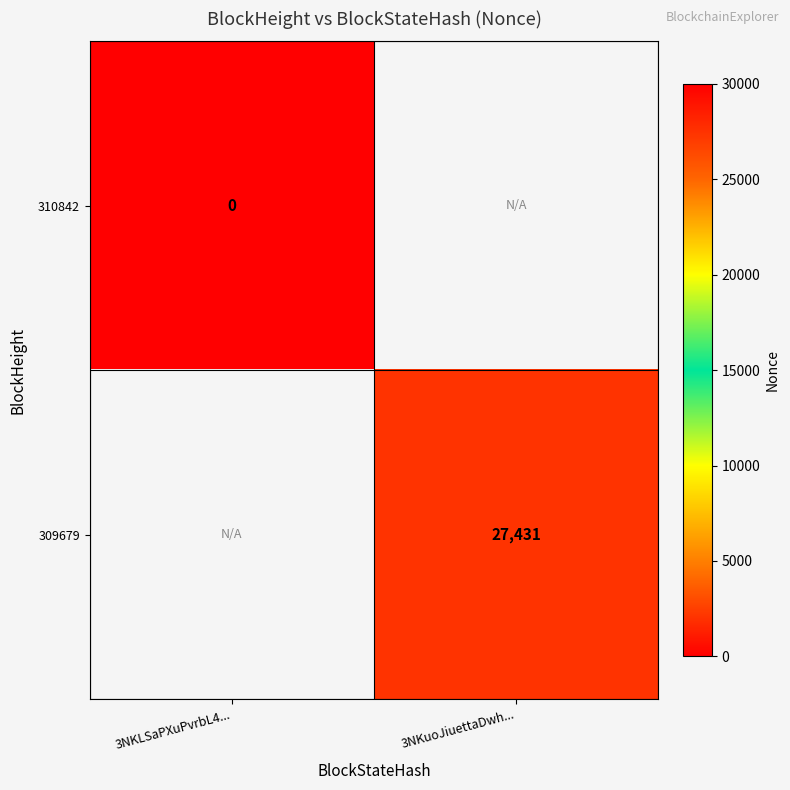

Is it true that 309679 equals 27431 at 3NKuoJiuettaDwh...?

True